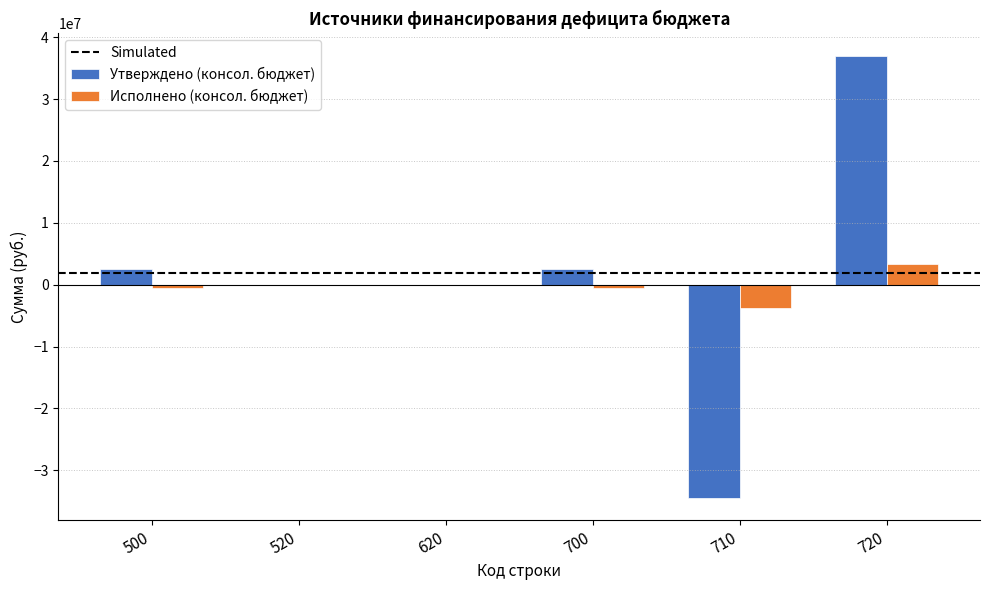

What is the spread (max minus min) of values at 720?

33733375.3